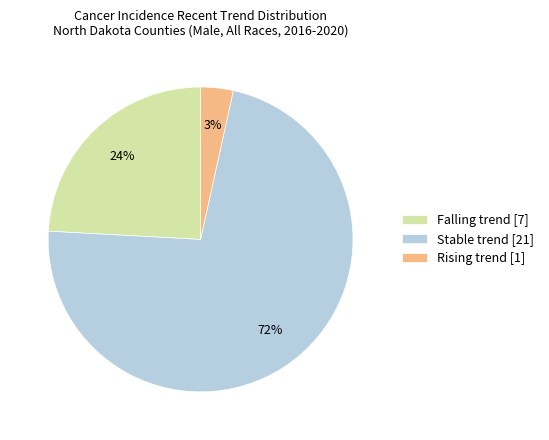

Does any single category account for the majority?

Yes